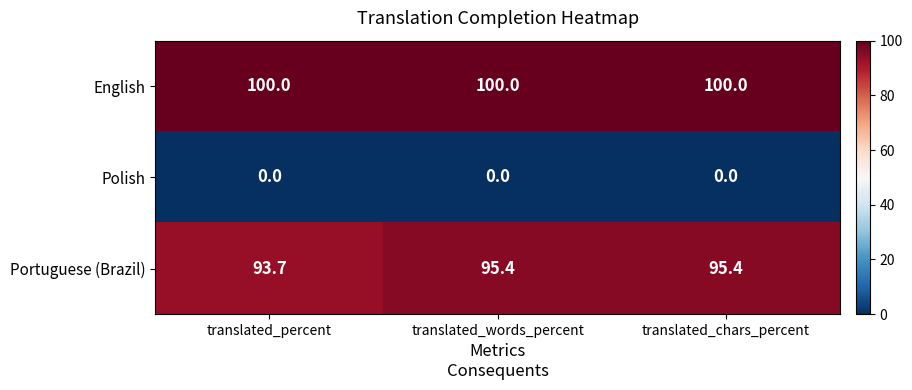

At which label does Portuguese (Brazil) reach its minimum?

translated_percent